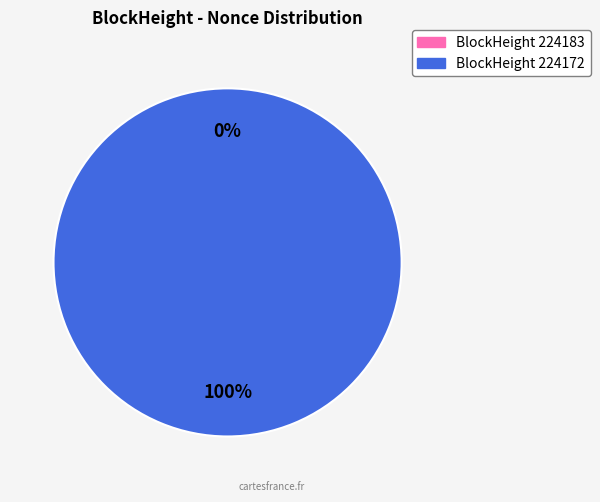

To the nearest percent, what percentage of the pie is 224172?

100%